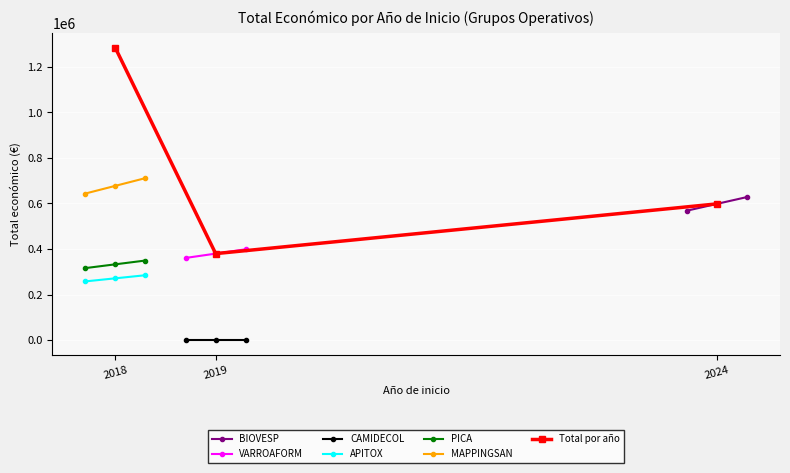

What is the value of the MAPPINGSAN point at the 2nd from the left?

677425.0